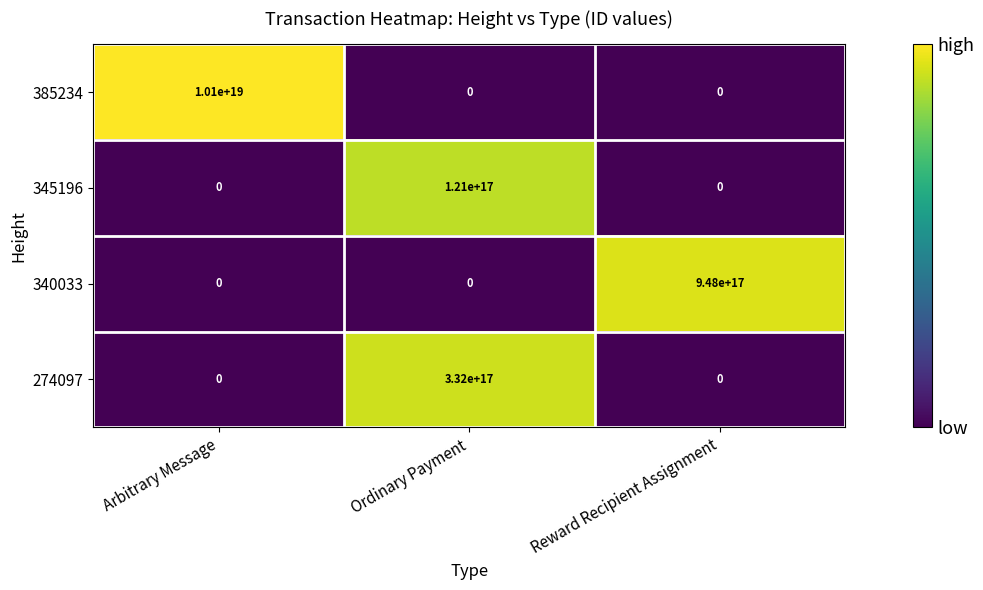

Between Ordinary Payment and Reward Recipient Assignment, which series saw the biggest shift?

340033